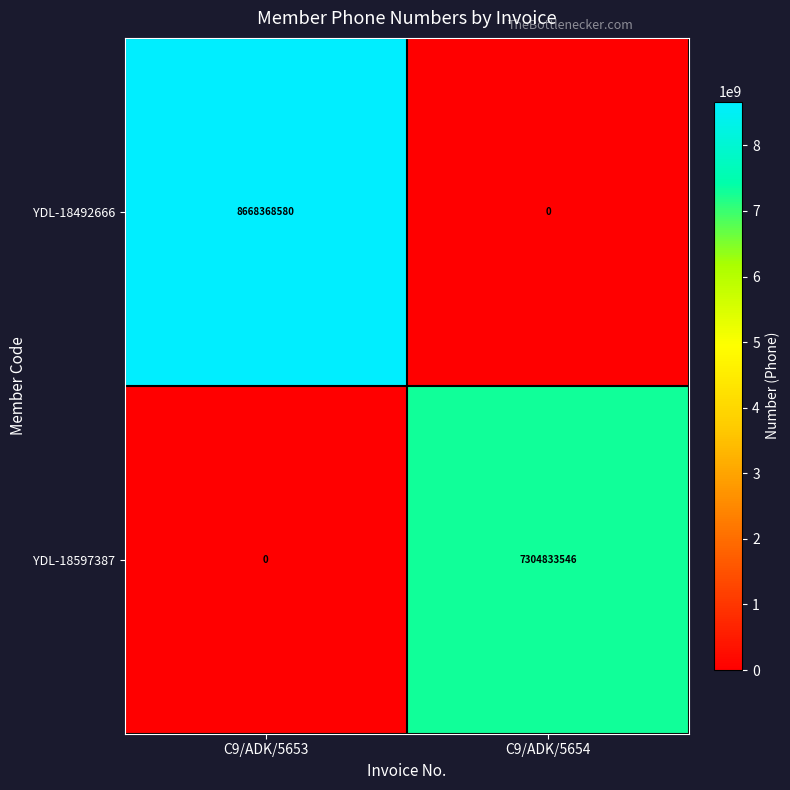

Where is YDL-18597387 nearest to the value 3652416773?

C9/ADK/5653